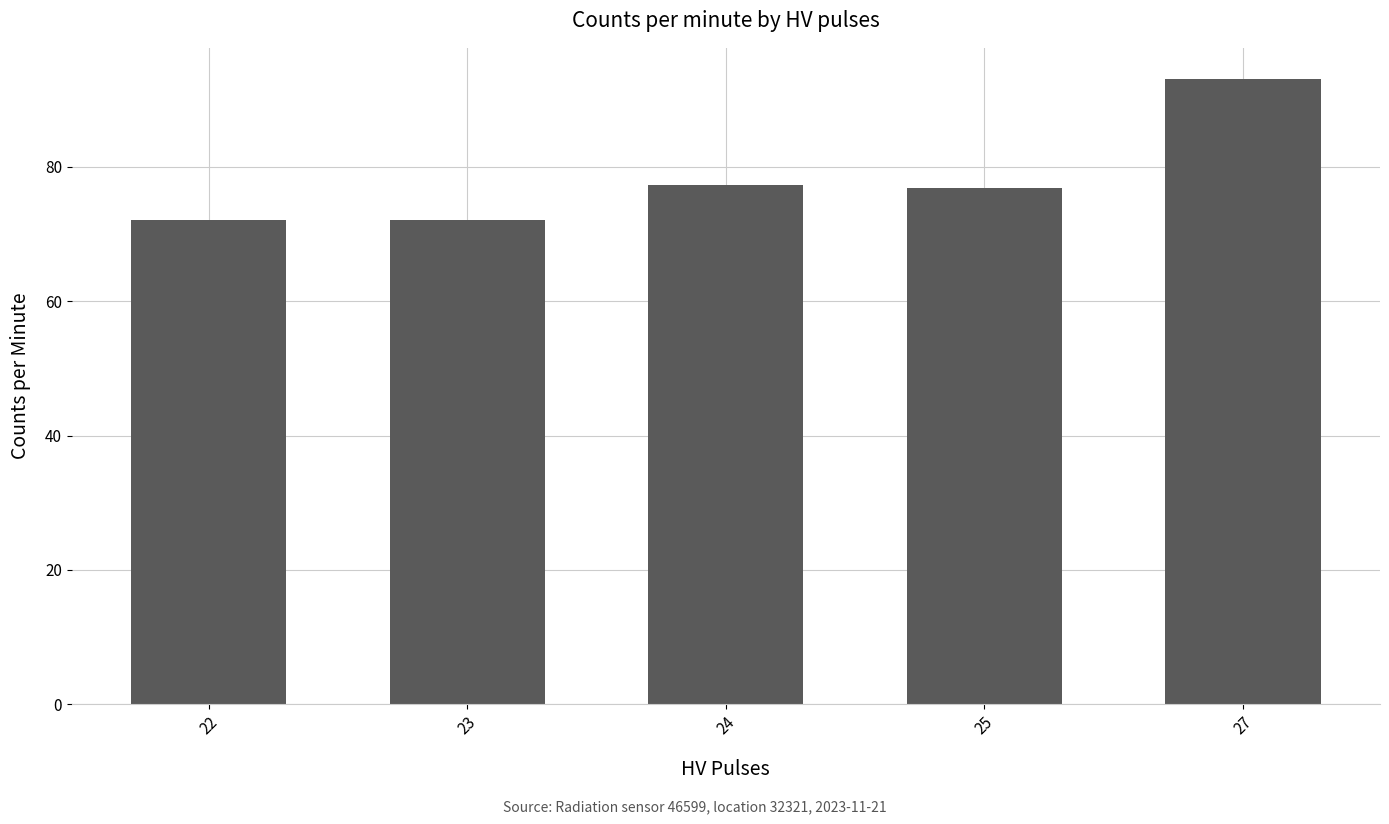

Does the chart contain any negative values?

No